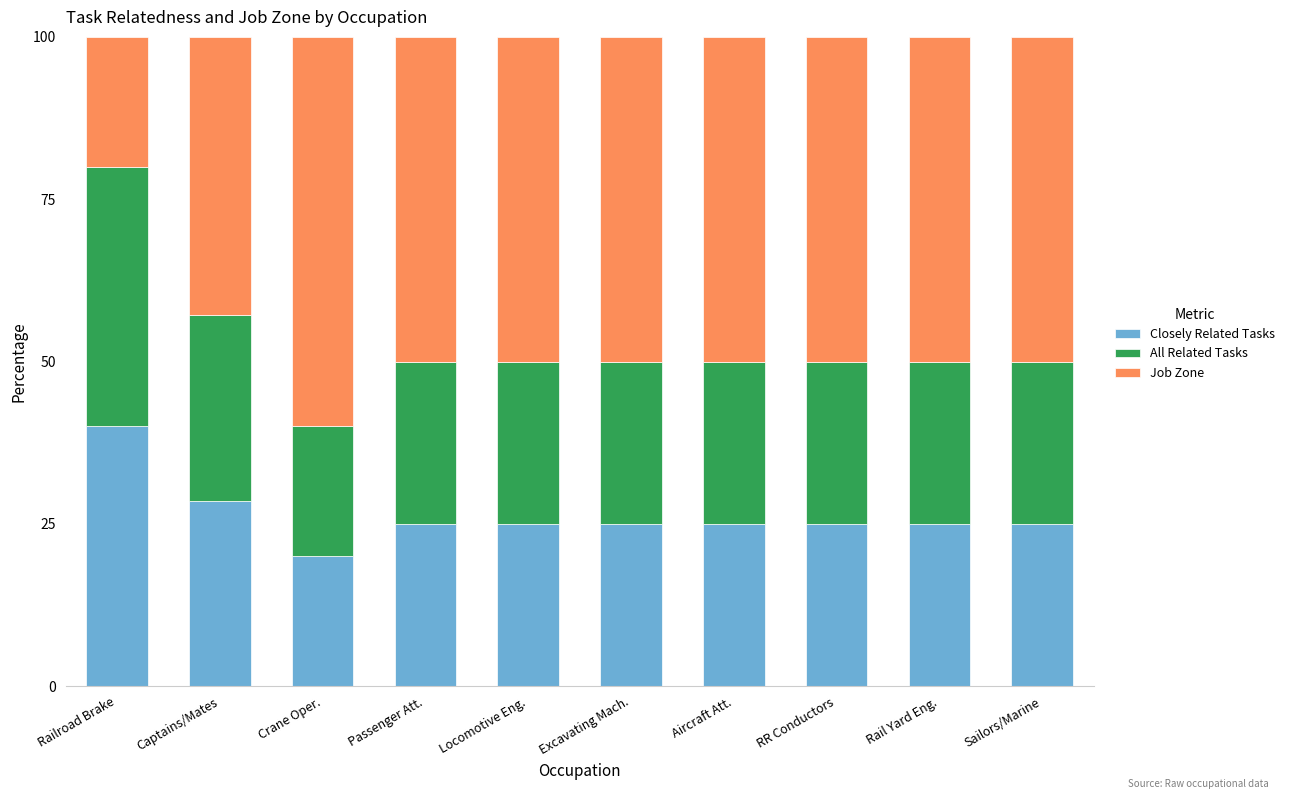

Is it true that Closely Related Tasks equals 9.7 at Captains/Mates?

False